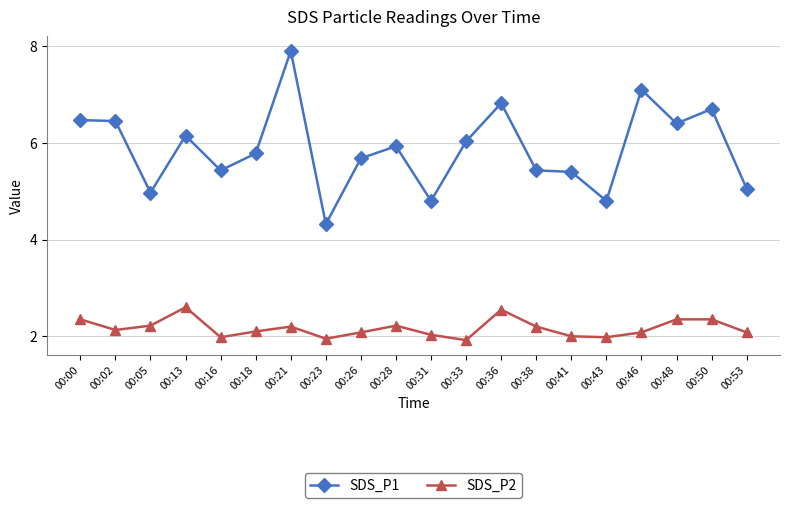

At which label does SDS_P1 reach its minimum?

00:23